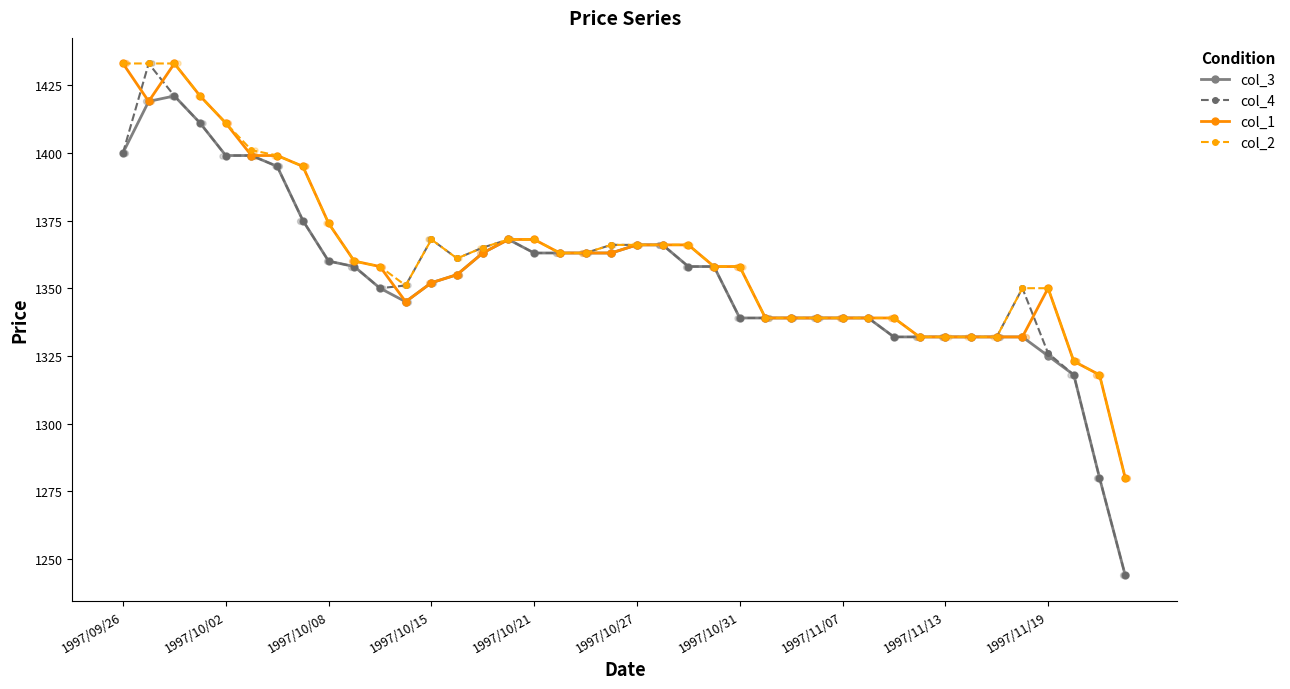

True or false: col_4 has more than 2 interior local peaks.

True